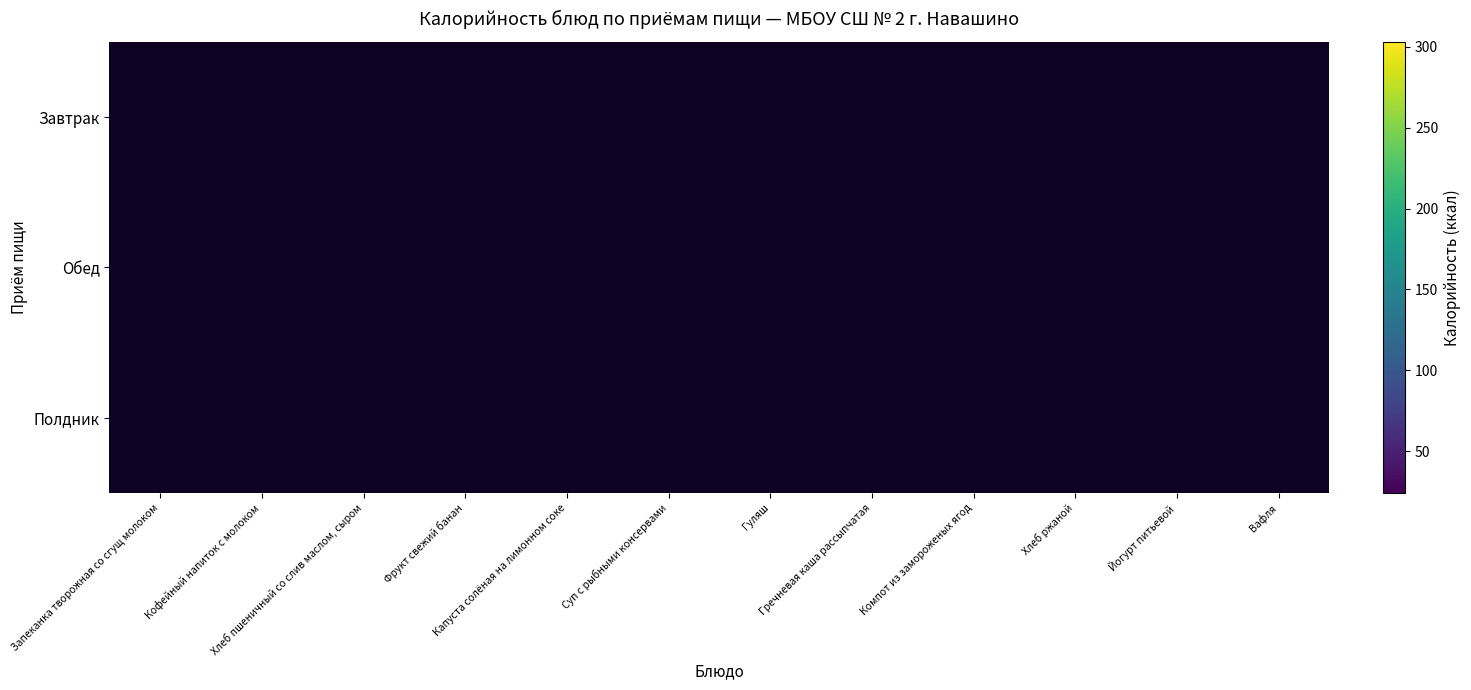

What is the minimum value shown in the chart?

24.2